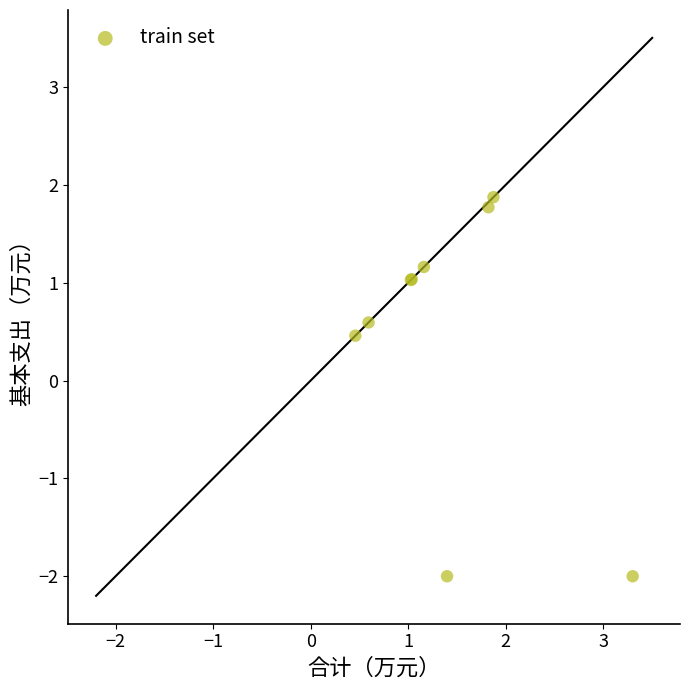

What Y value in the scatter plot is closest to 0?

0.5